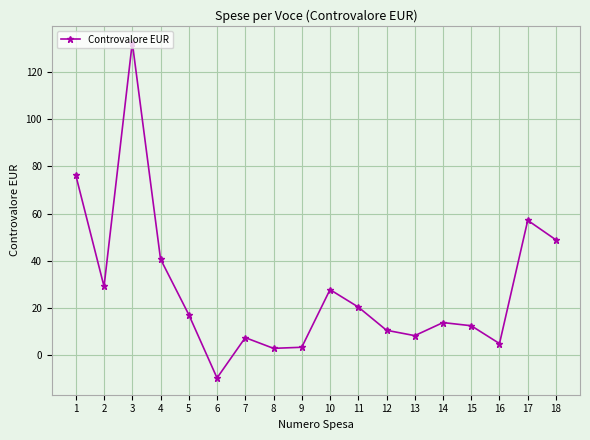

At which label is the value closest to 61?

17